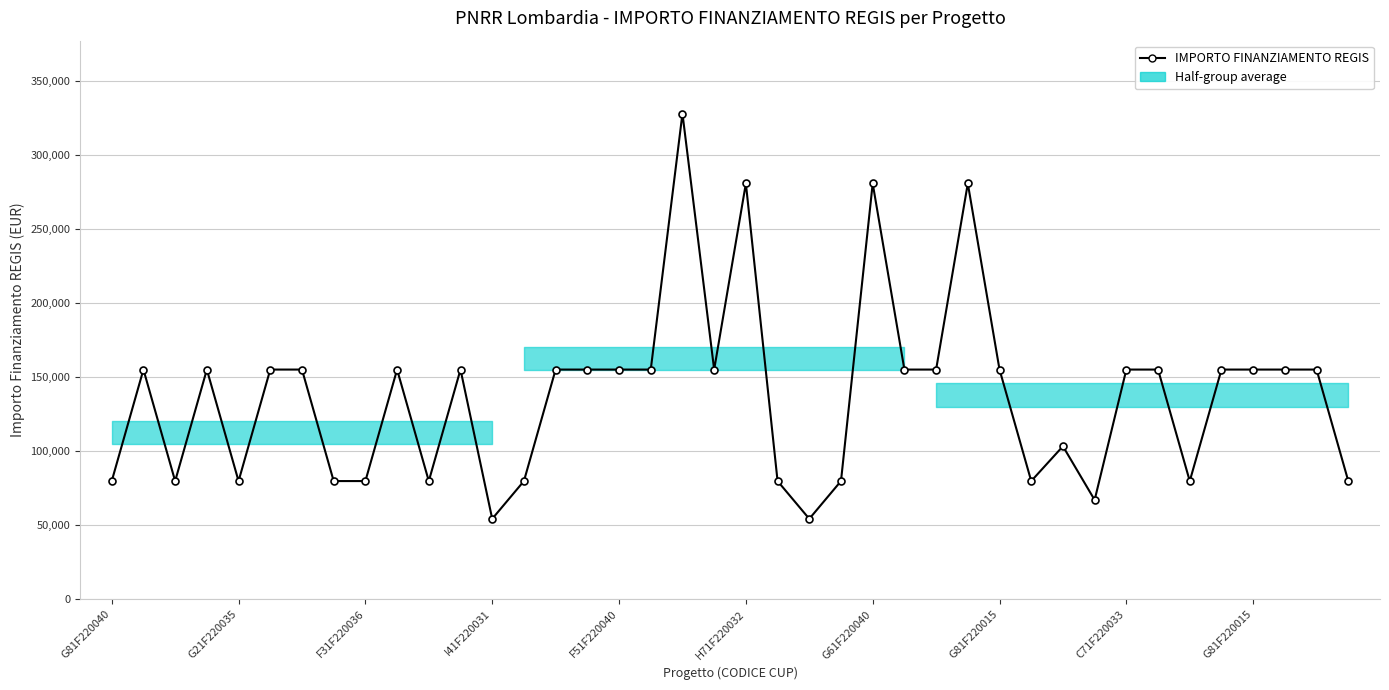

How many points are lower than both their immediate neighbors (excluding endpoints)?

9